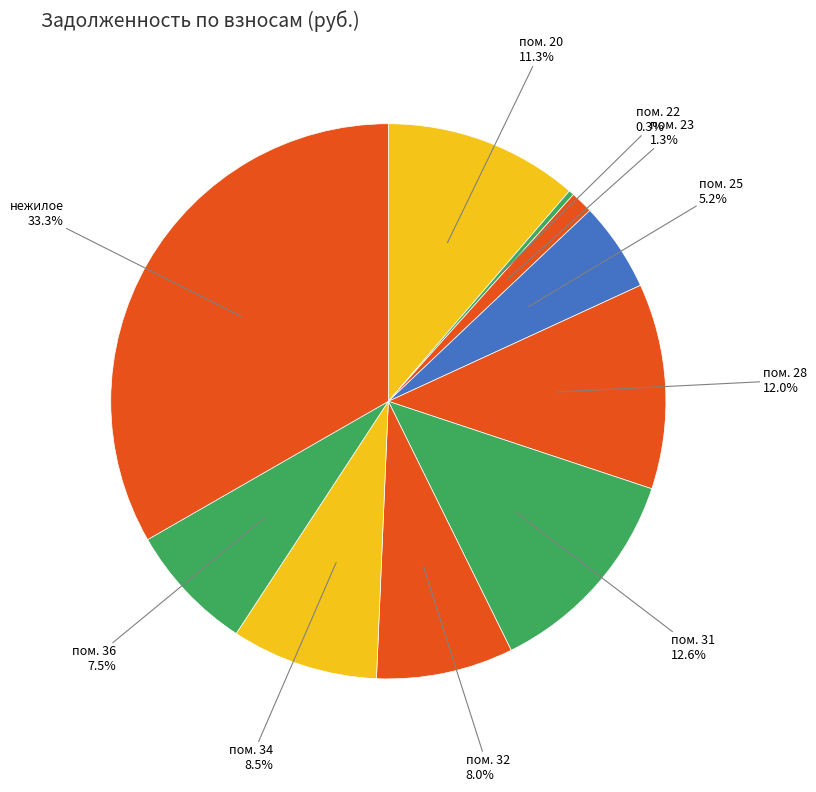

How many segments does this pie chart have?

10